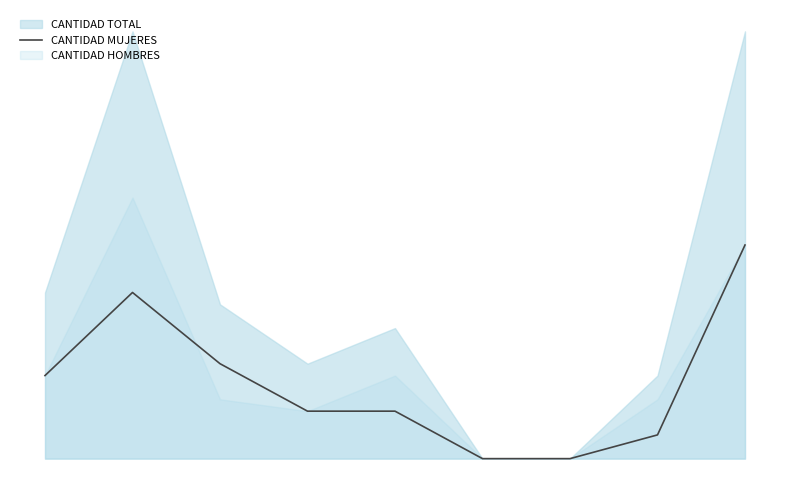

What is the sum of the values at 5 and 0?

7